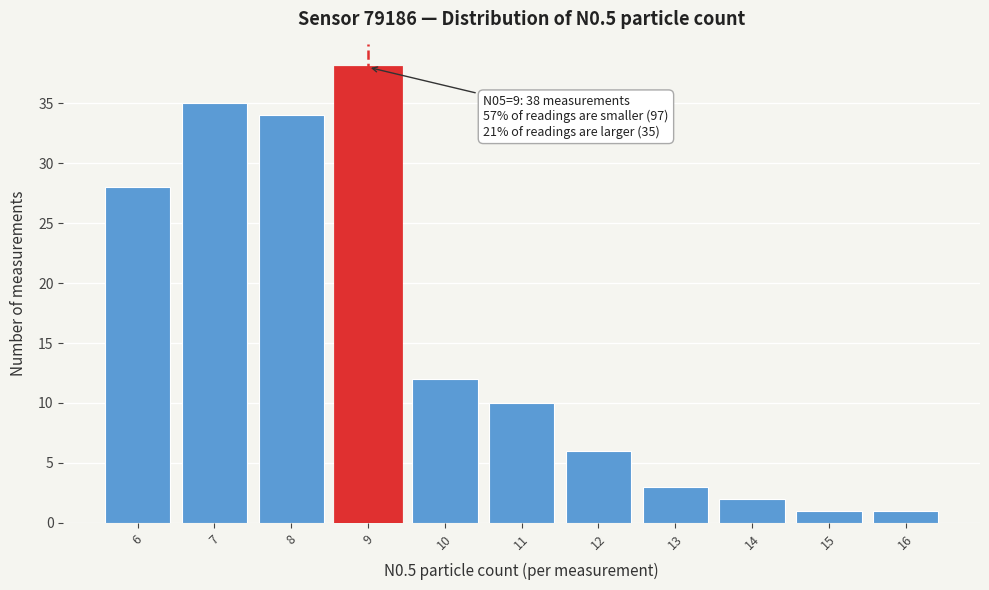

Over which range of the x-axis is the bar tallest?

8.5 to 9.5